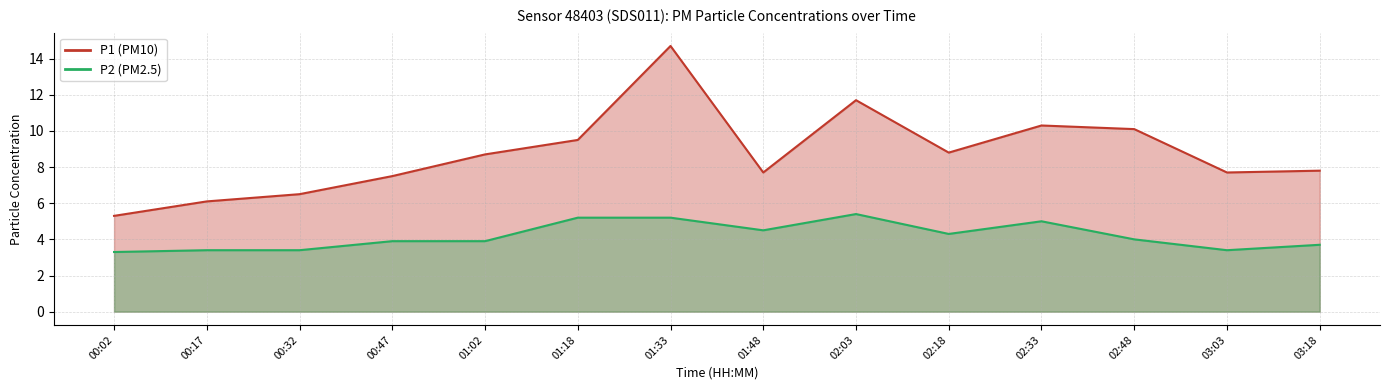

At which category does P1 reach its first local peak?

01:33